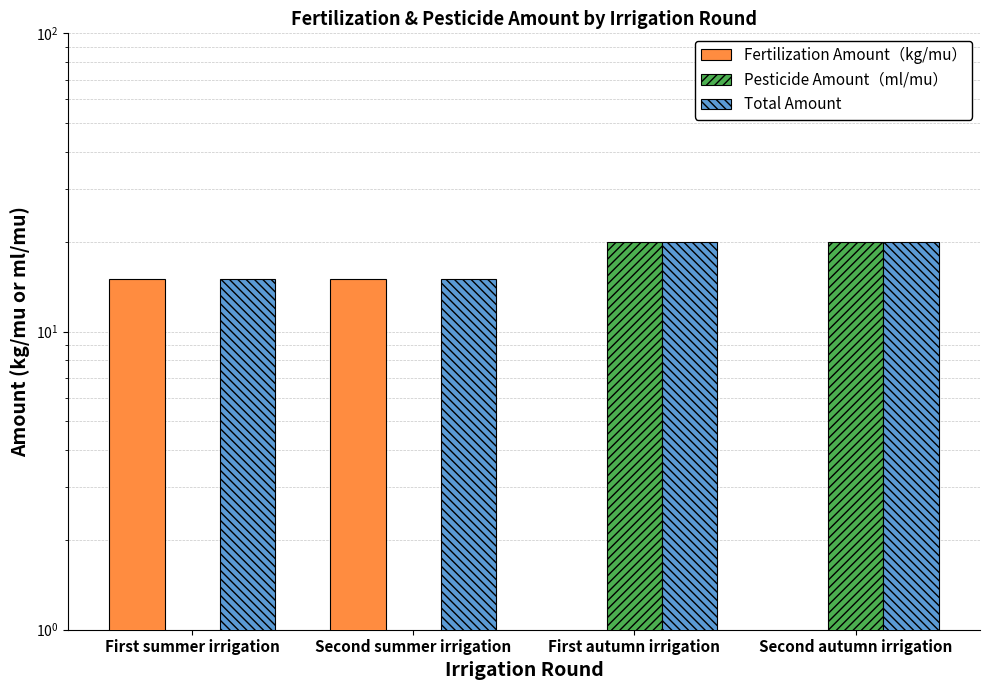

What is the difference between the maximum and minimum values in the Pesticide Amount（ml/mu） series?

20